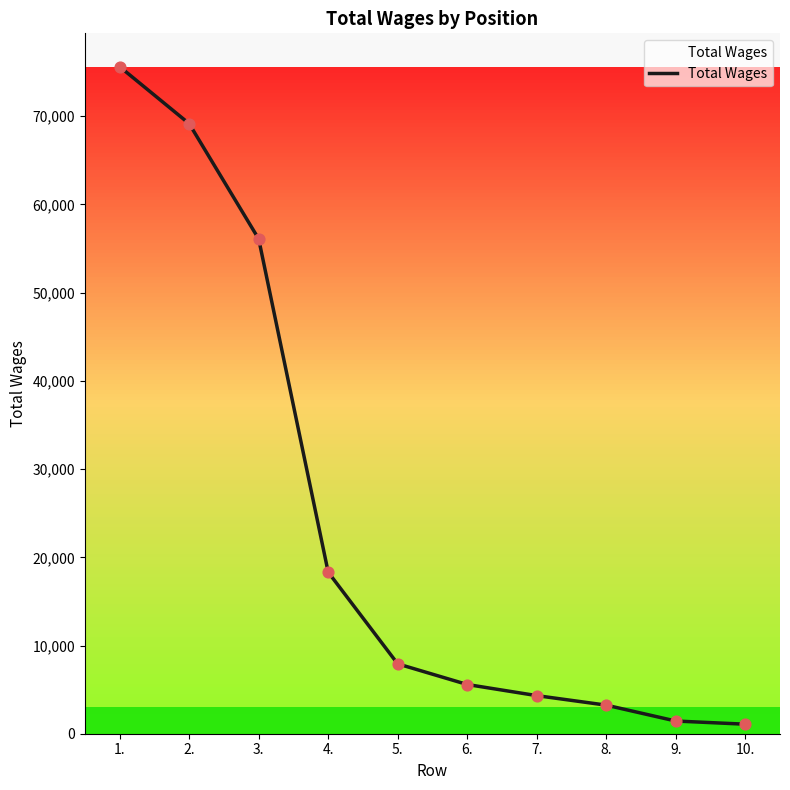

What is the change in value from 1. to 8.?

-72380